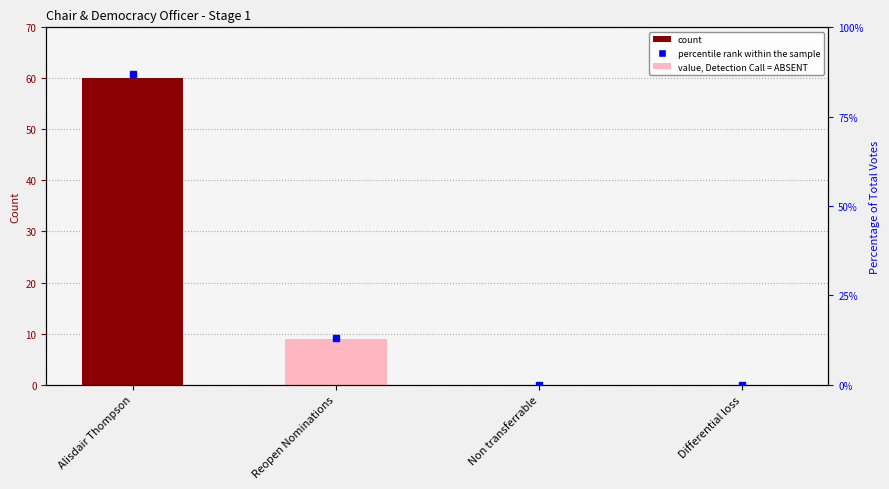

Reading left to right, extract all data points from this chart.

Alisdair Thompson=60	Reopen Nominations=9	Non transferrable=0	Differential loss=0